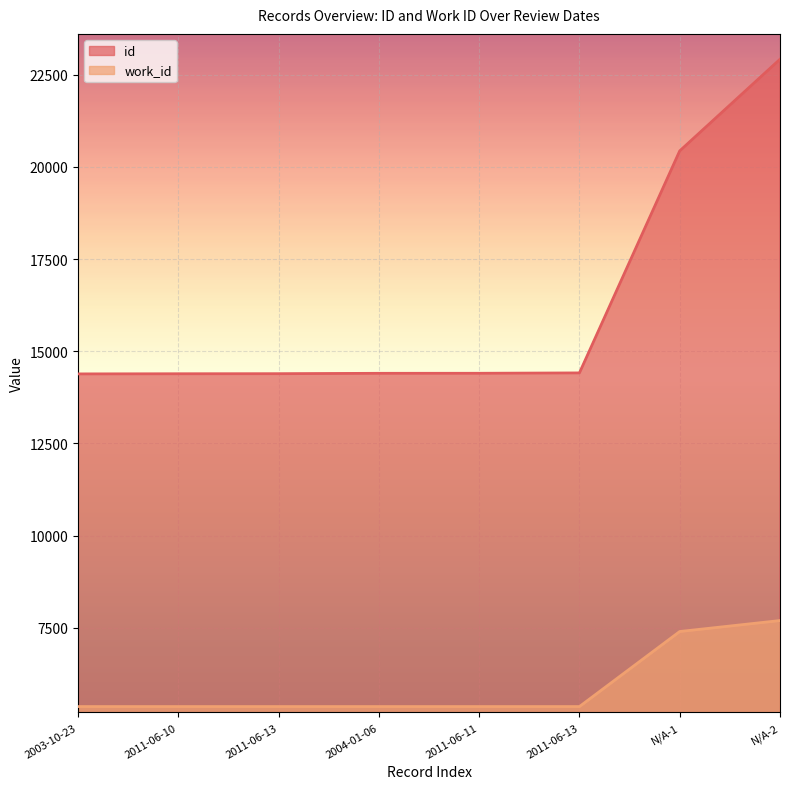

What is the minimum value shown in the chart?

5366